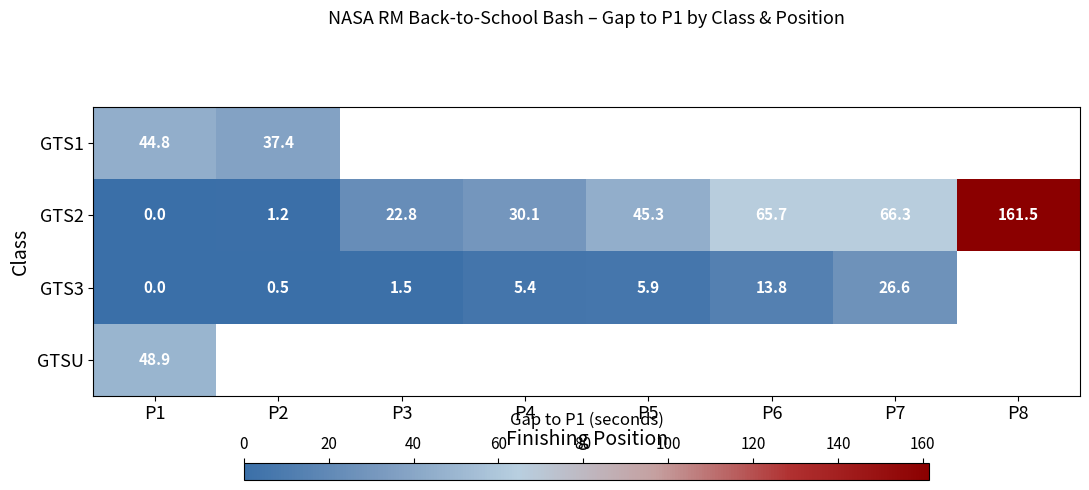

Which label corresponds to the smallest value in the chart?

P1